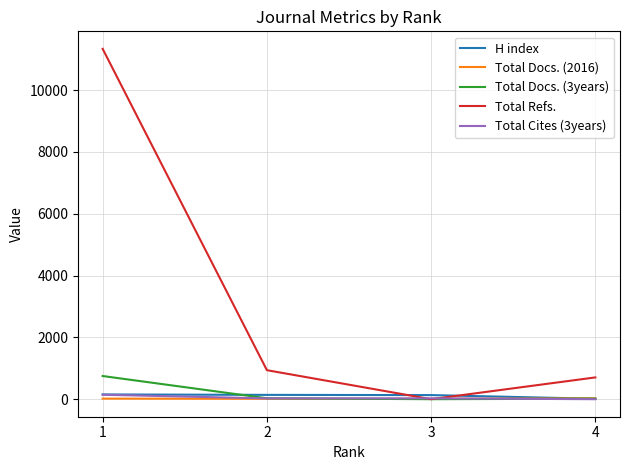

What is the greatest value displayed?

11335